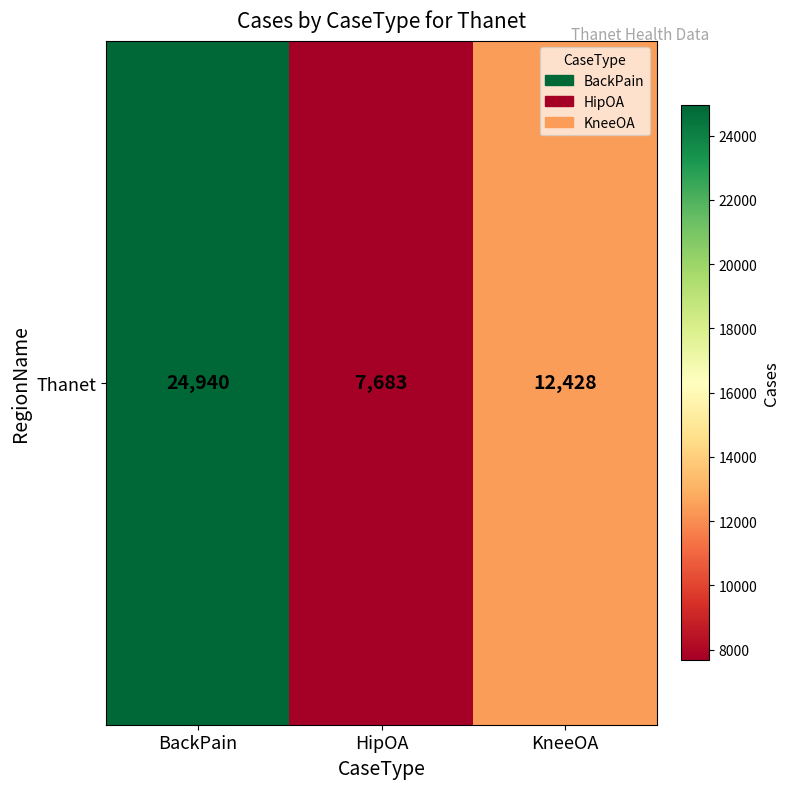

What is the ratio of the value at HipOA to the value at BackPain?

0.3